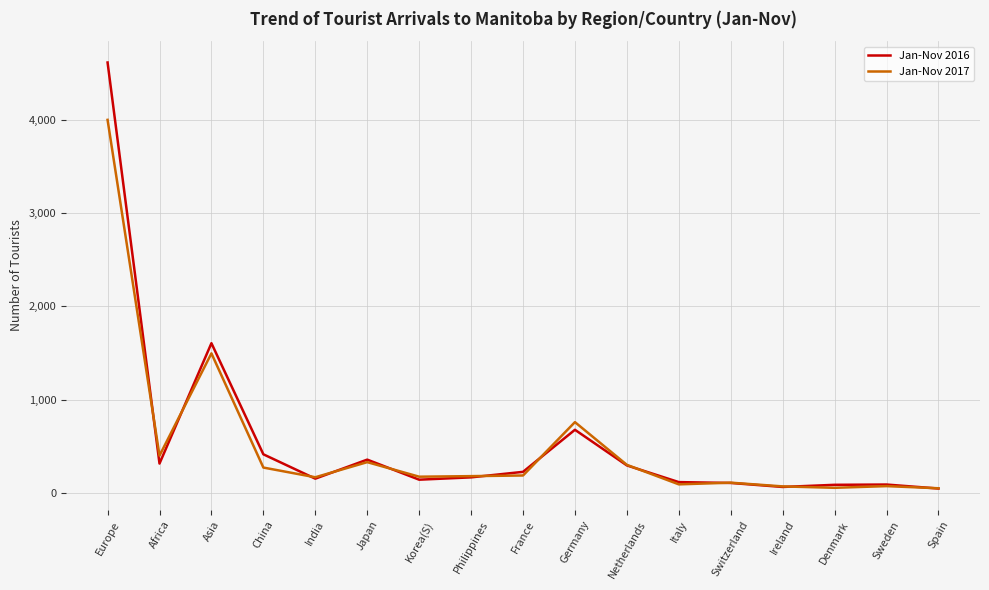

What is the average value of the Jan-Nov 2016 series?

556